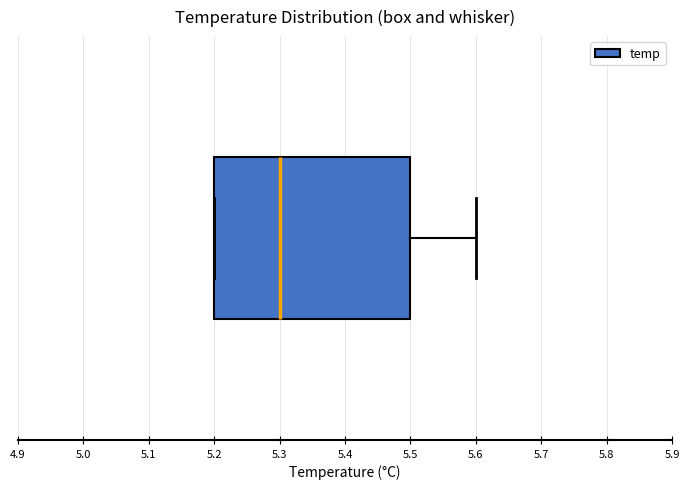

Read this box plot against the x-axis: the position of the median line, the range covered by the box, and the ends of both whiskers. The values are not printed on the chart, so give them approximately, as read against the axis.

median 5.3, box 5.2 to 5.5, whiskers 5.2 to 5.6